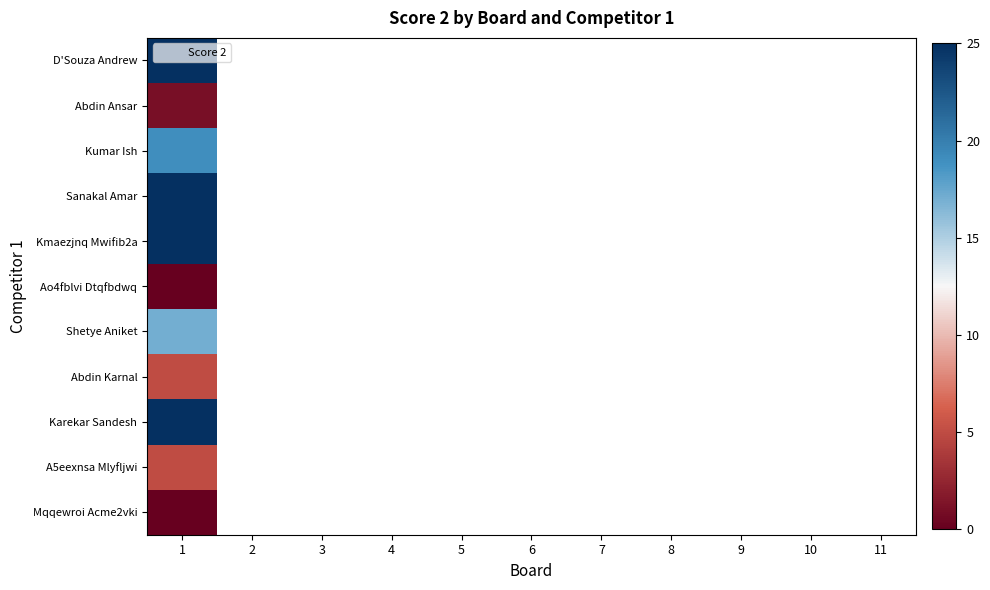

How many distinct data groups are displayed?

11